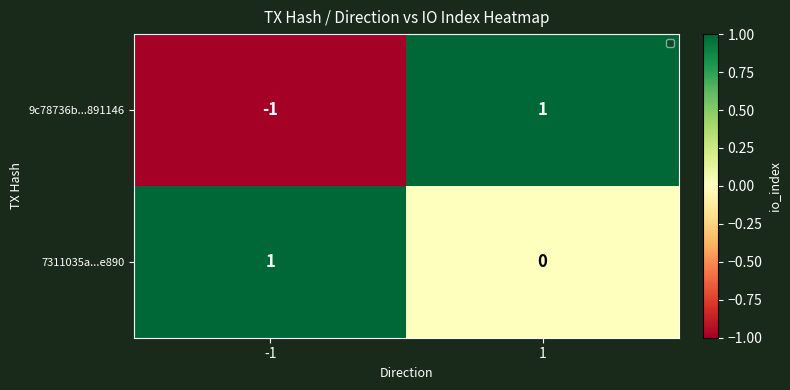

What is the total value across all series at 1?

1